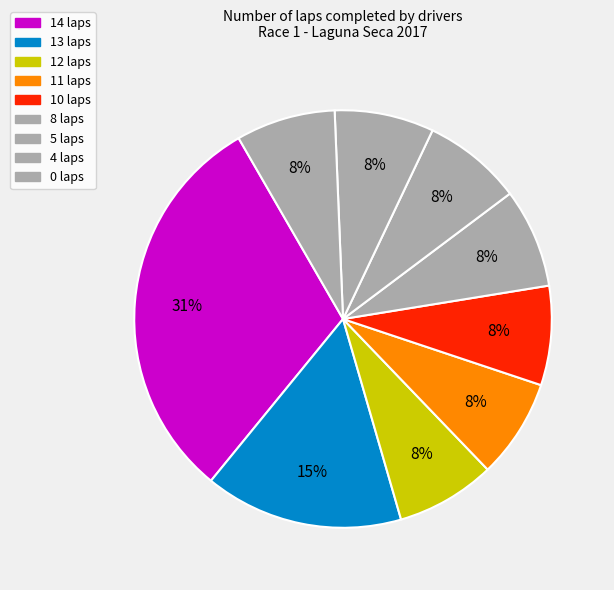

Is there any slice that represents more than half of the pie?

No